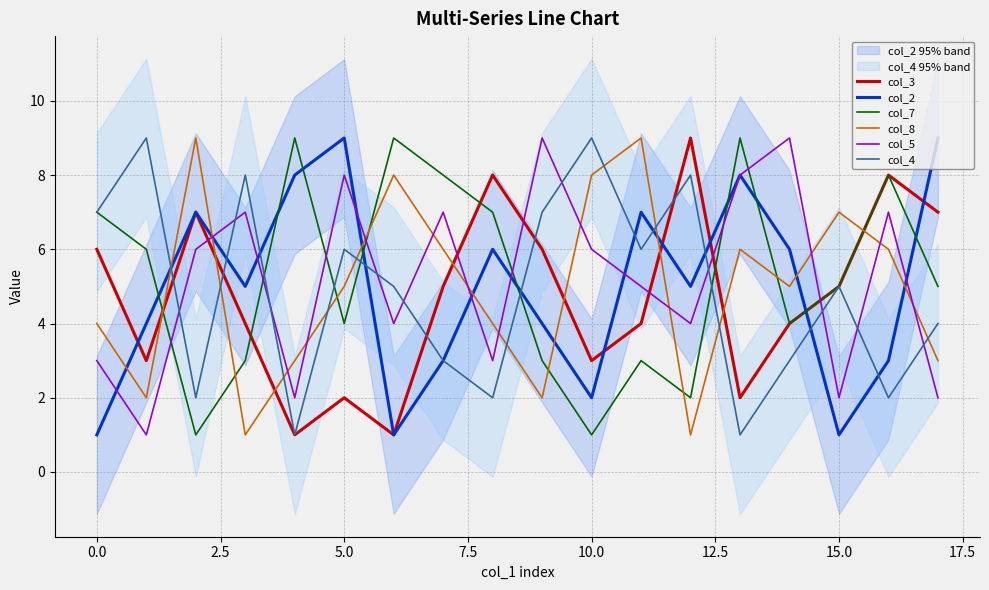

In col_3, how many points are higher than both neighbors (excluding endpoints)?

5